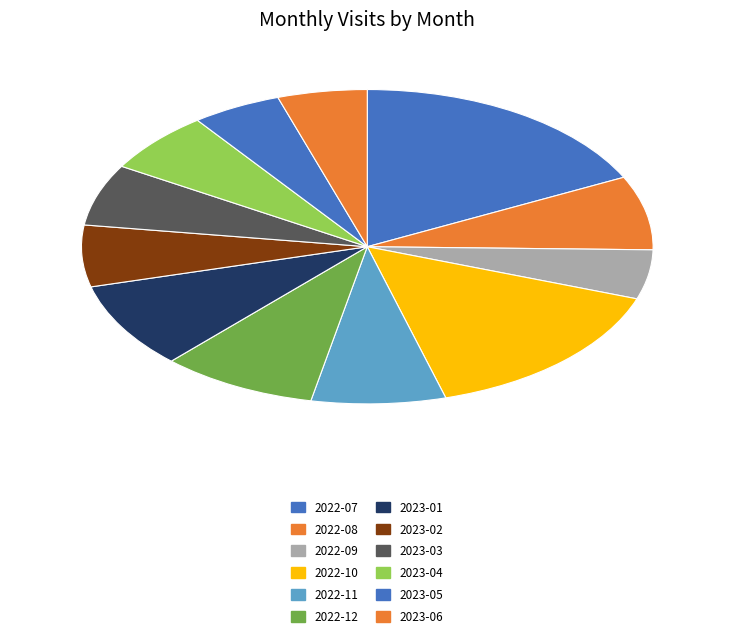

Is 2022-11 the majority of the pie?

No